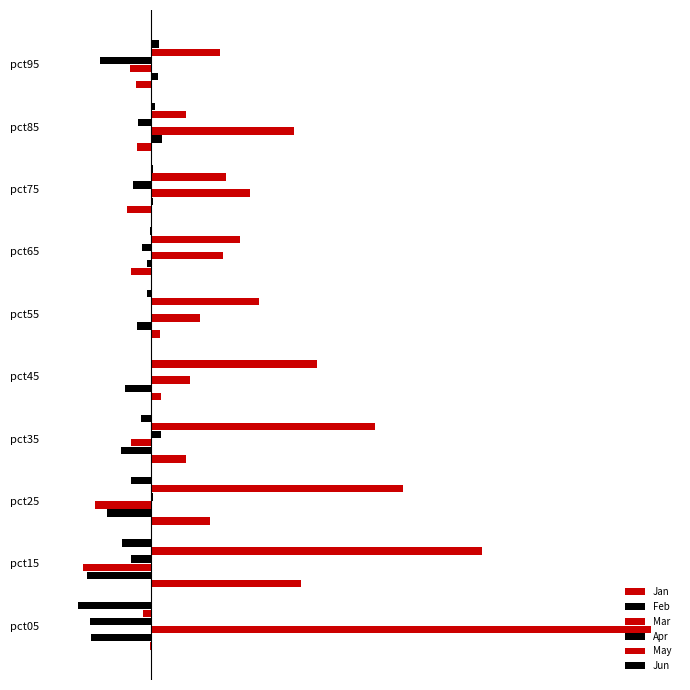

Reading right to left, what are all the values shown in this chart?

Jan: -0.1	-0.0	-0.1	-0.1	0.0	0.0	0.1	0.2	0.5	-0.0
Feb: 0.0	0.0	0.0	-0.0	-0.0	-0.1	-0.1	-0.2	-0.2	-0.2
Mar: -0.1	0.5	0.3	0.2	0.2	0.1	-0.1	-0.2	-0.2	1.7
Apr: -0.2	-0.0	-0.1	-0.0	0.0	0.0	0.0	0.0	-0.1	-0.2
May: 0.2	0.1	0.3	0.3	0.4	0.6	0.8	0.9	1.1	-0.0
Jun: 0.0	0.0	0.0	-0.0	-0.0	0.0	-0.0	-0.1	-0.1	-0.3